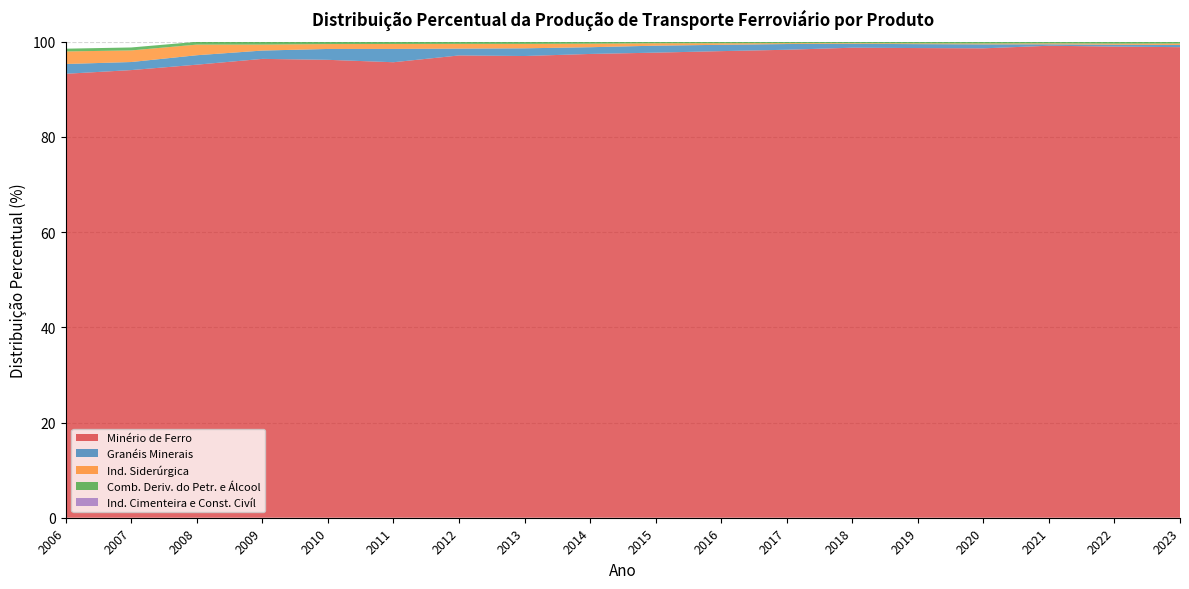

Reading right to left, list all the values displayed in this chart.

Minério de Ferro: 2023=1.0	2022=1.0	2021=1.0	2020=1.0	2019=1.0	2018=1.0	2017=1.0	2016=1.0	2015=1.0	2014=1.0	2013=1.0	2012=1.0	2011=1.0	2010=1.0	2009=1.0	2008=1.0	2007=0.9	2006=0.9
Granéis Minerais: 2023=0.0	2022=0.0	2021=0.0	2020=0.0	2019=0.0	2018=0.0	2017=0.0	2016=0.0	2015=0.0	2014=0.0	2013=0.0	2012=0.0	2011=0.0	2010=0.0	2009=0.0	2008=0.0	2007=0.0	2006=0.0
Ind. Siderúrgica: 2023=0.0	2022=0.0	2021=0.0	2020=0.0	2019=0.0	2018=0.0	2017=0.0	2016=0.0	2015=0.0	2014=0.0	2013=0.0	2012=0.0	2011=0.0	2010=0.0	2009=0.0	2008=0.0	2007=0.0	2006=0.0
Comb. Deriv. do Petr. e Álcool: 2023=0.0	2022=0.0	2021=0.0	2020=0.0	2019=0.0	2018=0.0	2017=0.0	2016=0.0	2015=0.0	2014=0.0	2013=0.0	2012=0.0	2011=0.0	2010=0.0	2009=0.0	2008=0.0	2007=0.0	2006=0.0
Ind. Cimenteira e Const. Civíl: 2023=0.0	2022=0.0	2021=0.0	2020=0.0	2019=0.0	2018=0.0	2017=0.0	2016=0.0	2015=0.0	2014=0.0	2013=0.0	2012=0.0	2011=0.0	2010=0.0	2009=0.0	2008=0.0	2007=0.0	2006=0.0